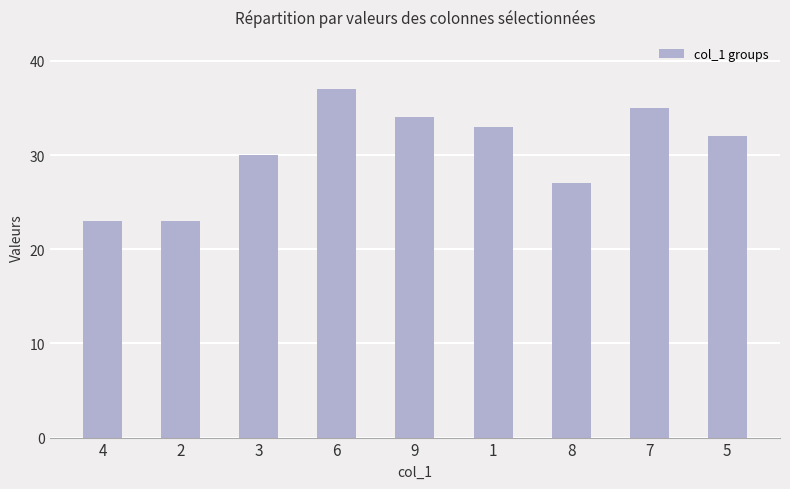

How many bars are there in total?

9